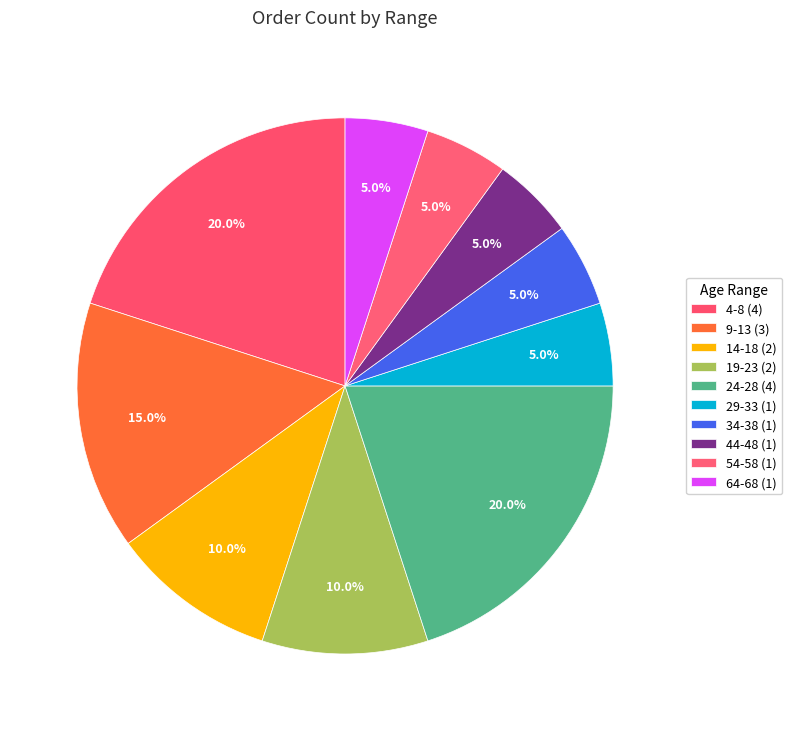

Is there any slice that represents more than half of the pie?

No